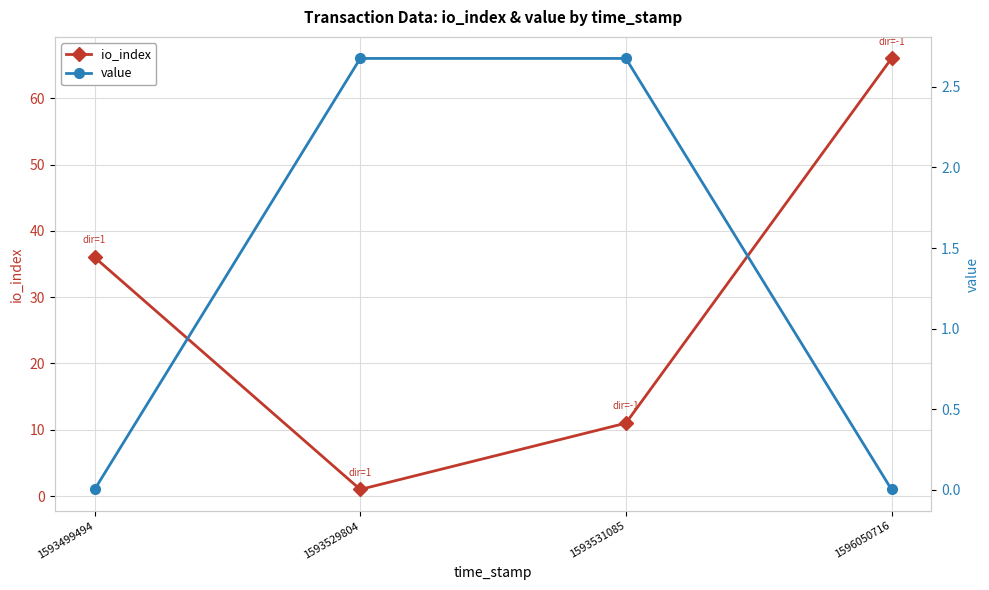

Reading right to left, transcribe all the data shown in this chart.

io_index: 1596050716=66.0	1593531085=11.0	1593529804=1.0	1593499494=36.0
value: 1596050716=0.0	1593531085=2.7	1593529804=2.7	1593499494=0.0